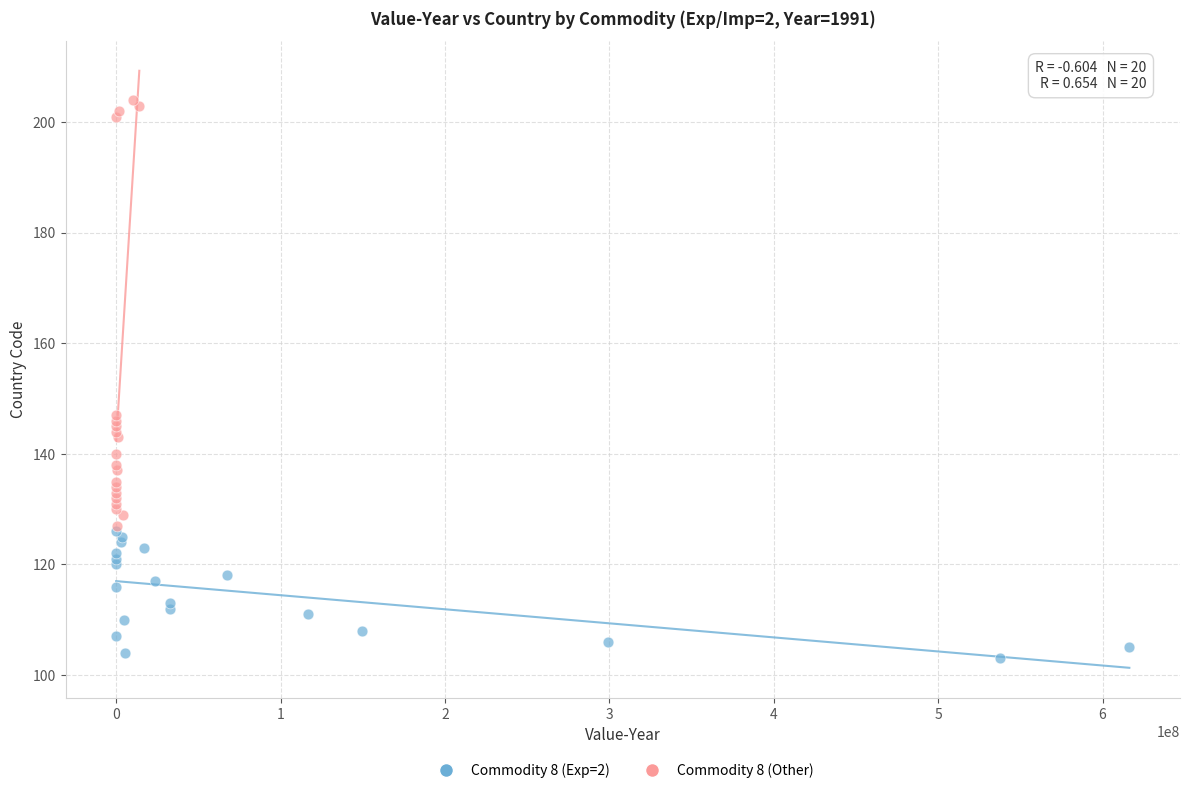

Which series has the largest Y range (max minus min)?

Commodity 8 (Other)